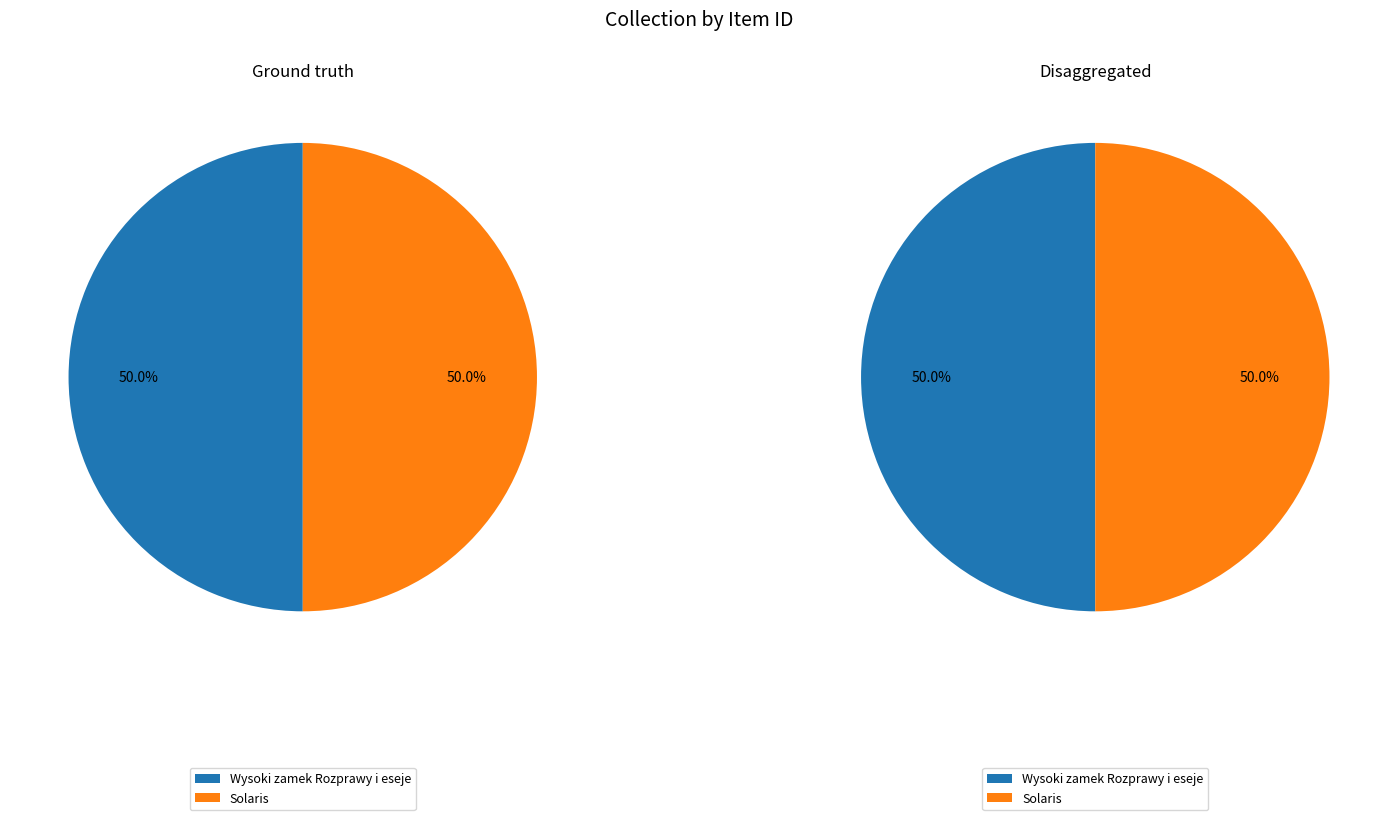

What percentage is the Solaris slice, to the nearest percent?

50%